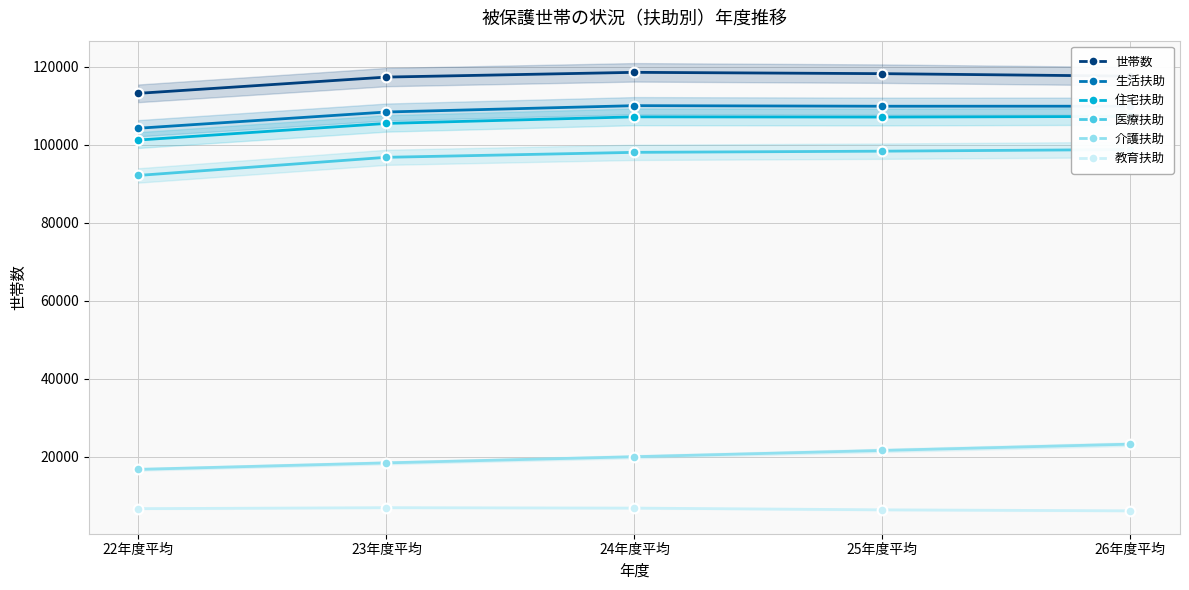

Which series has the largest range (max minus min)?

医療扶助